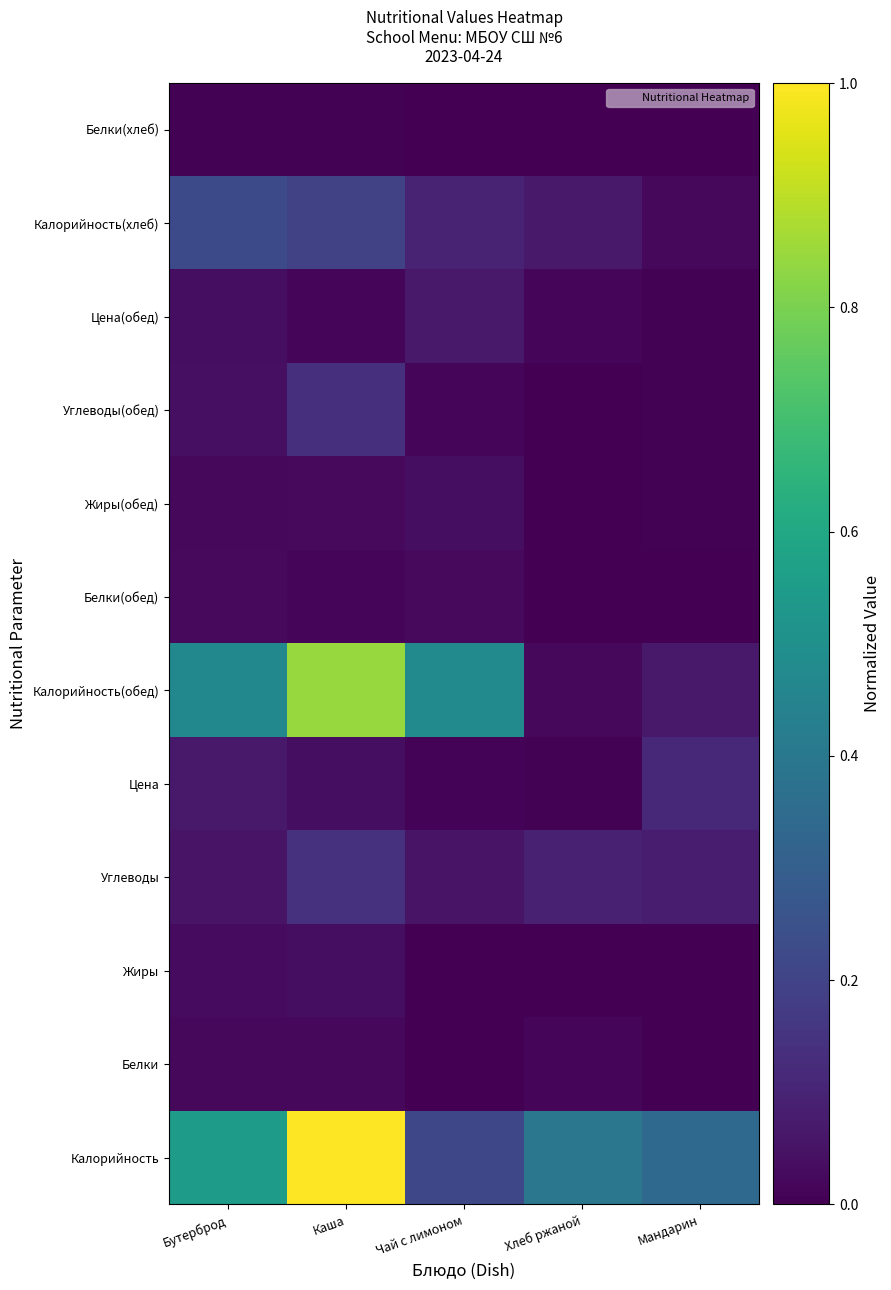

Rank the series at Хлеб ржаной from lowest to highest value.

Жиры(обед), Белки(обед), Белки(хлеб), Жиры, Углеводы(обед), Цена, Цена(обед), Белки, Калорийность(обед), Калорийность(хлеб), Углеводы, Калорийность